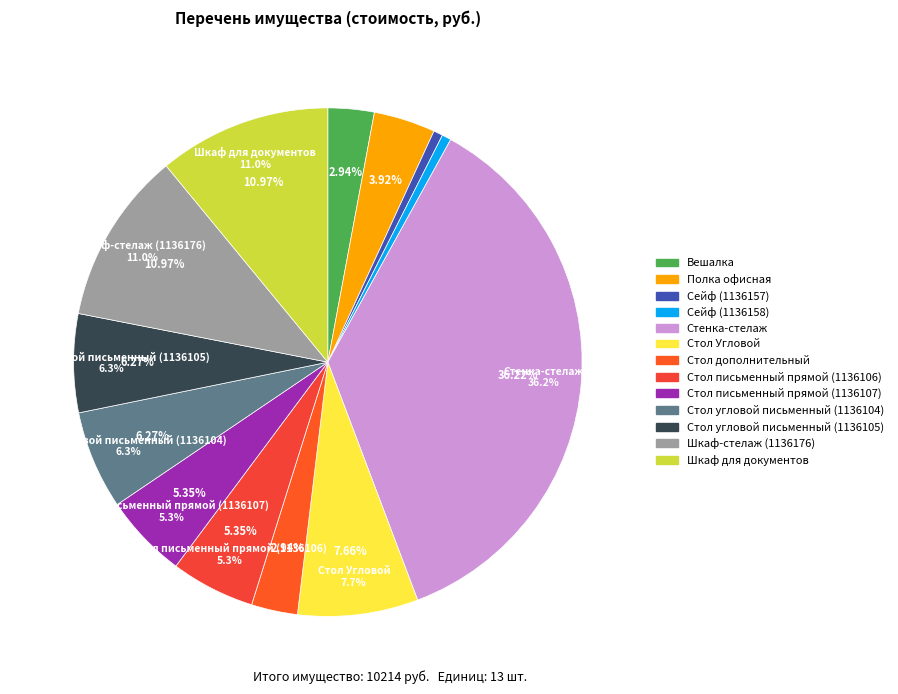

What percentage is NOT represented by Шкаф для документов?

89.0%